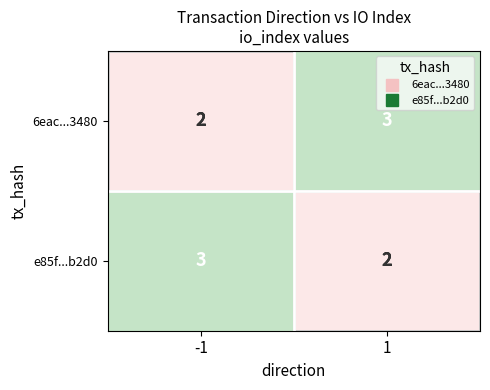

The value of 6eac...3480 at -1 is 3. True or false?

False